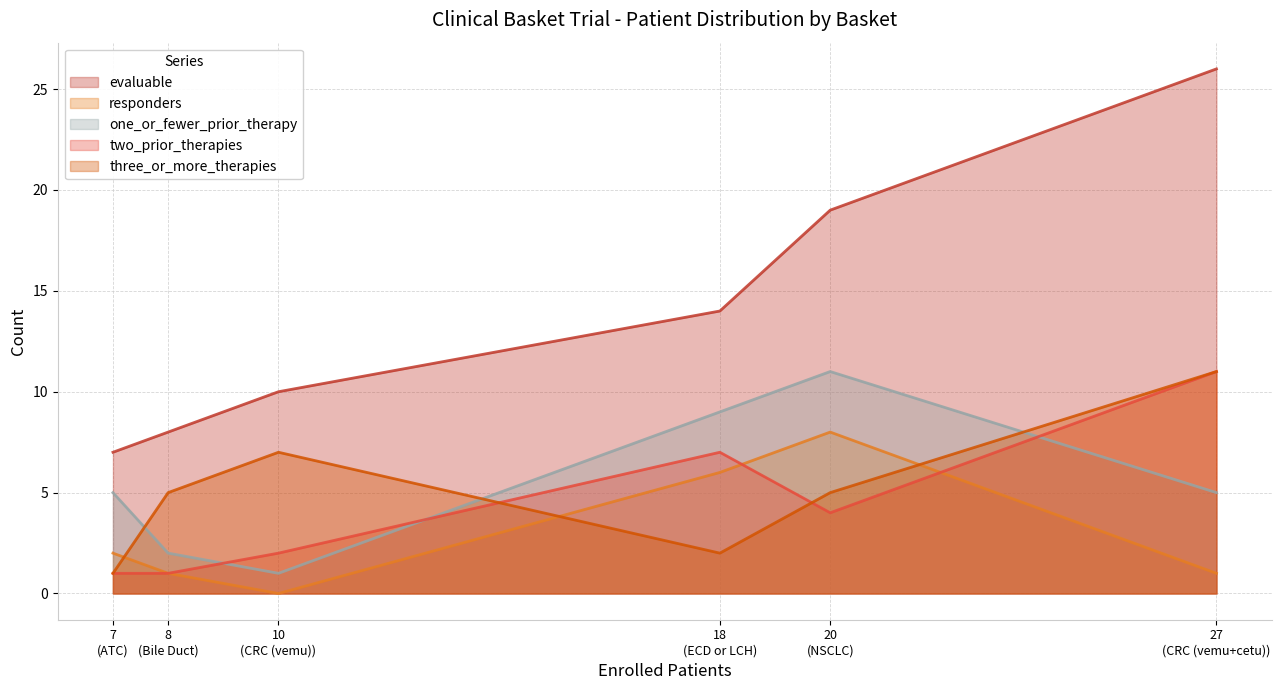

What is the difference between the highest and lowest values at Bile Duct?

7